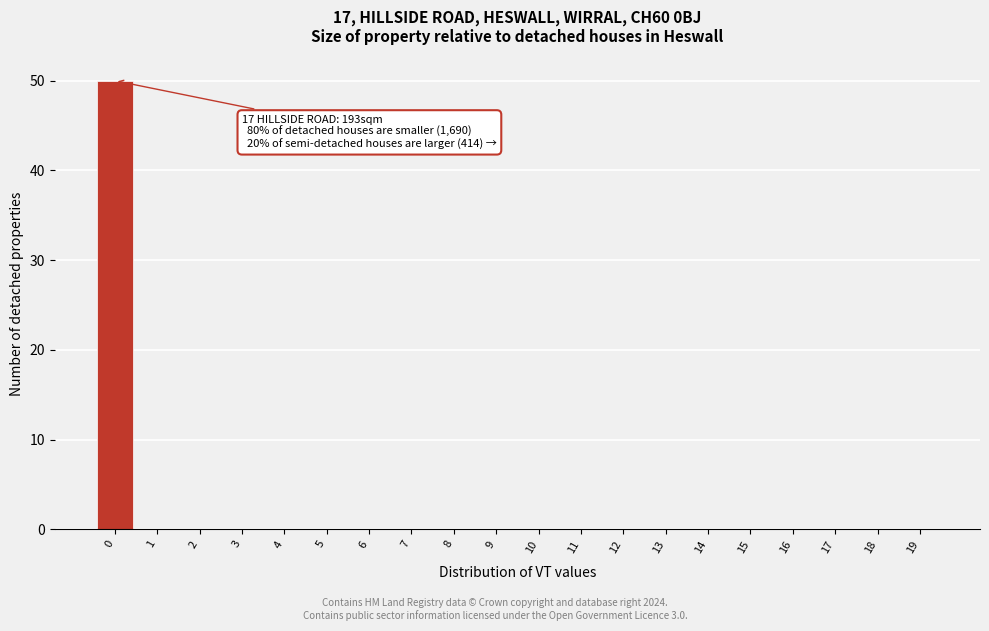

Reading right to left, what are all the values shown in this chart?

19=0	18=0	17=0	16=0	15=0	14=0	13=0	12=0	11=0	10=0	9=0	8=0	7=0	6=0	5=0	4=0	3=0	2=0	1=0	0=50